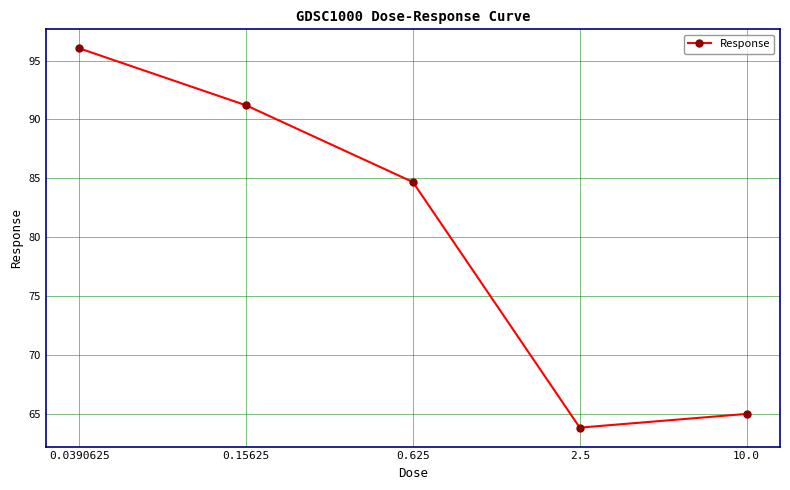

How many values exceed 84?

3